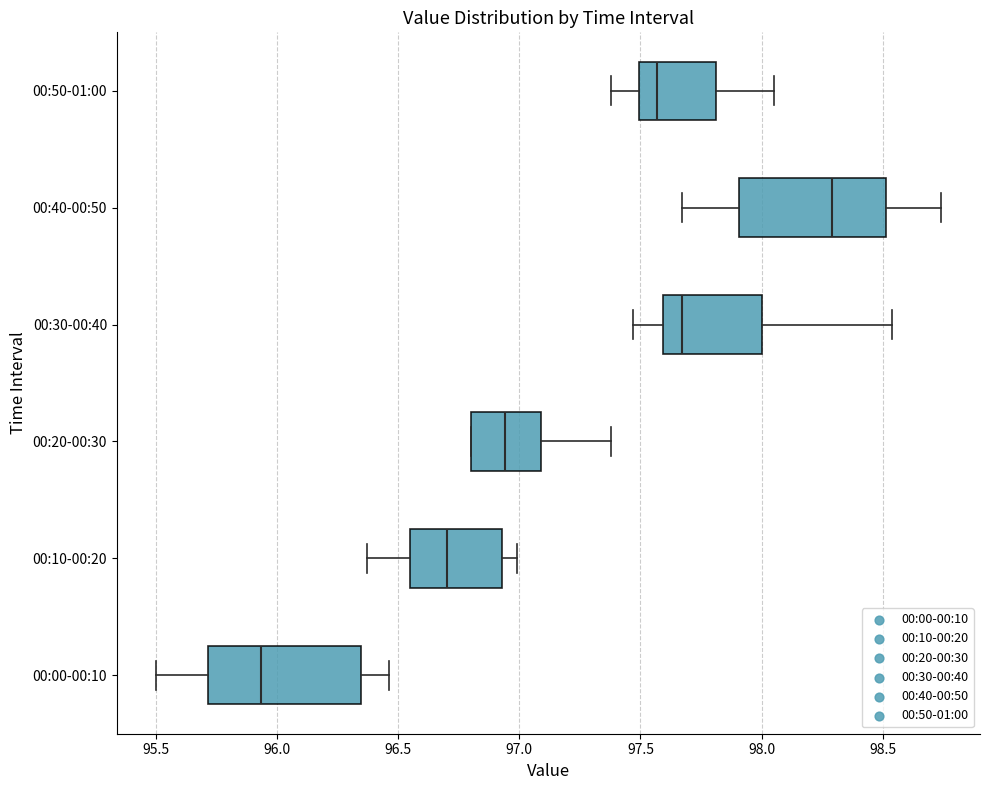

Reading bottom to top, transcribe this box plot: for each box, give where its median line is, the range the box spans, and where its two whiskers end, as read against the x-axis. The values are not printed on the chart, so give them approximately, as read against the axis.

00:00-00:10: median 95.95, box 95.70 to 96.35, whiskers 95.50 to 96.45
00:10-00:20: median 96.70, box 96.55 to 96.95, whiskers 96.35 to 97.00
00:20-00:30: median 96.95, box 96.80 to 97.10, whiskers 96.80 to 97.40
00:30-00:40: median 97.65, box 97.60 to 98.00, whiskers 97.45 to 98.55
00:40-00:50: median 98.30, box 97.90 to 98.50, whiskers 97.65 to 98.75
00:50-01:00: median 97.55, box 97.50 to 97.80, whiskers 97.40 to 98.05